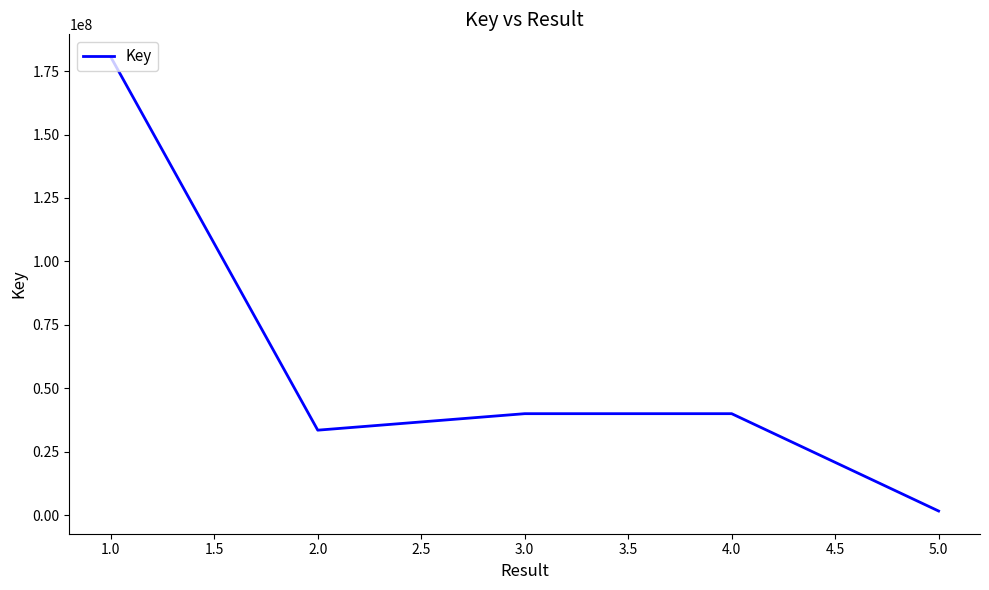

What position from the right is 2.0?

4